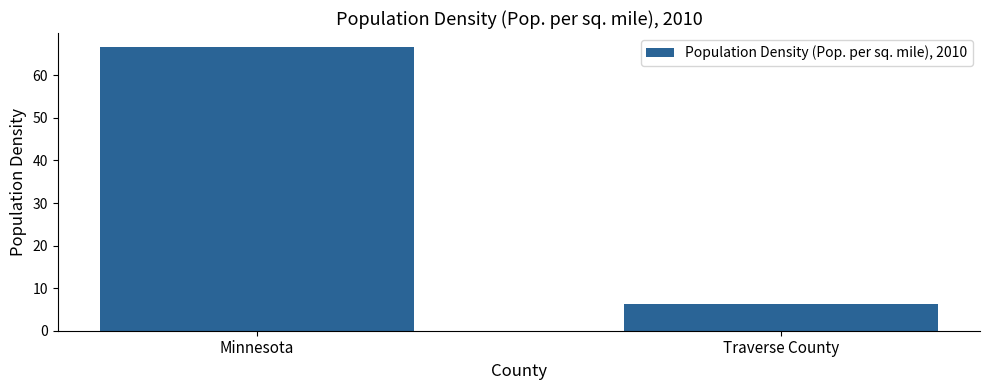

What is the difference between the values at Minnesota and Traverse County?

60.4